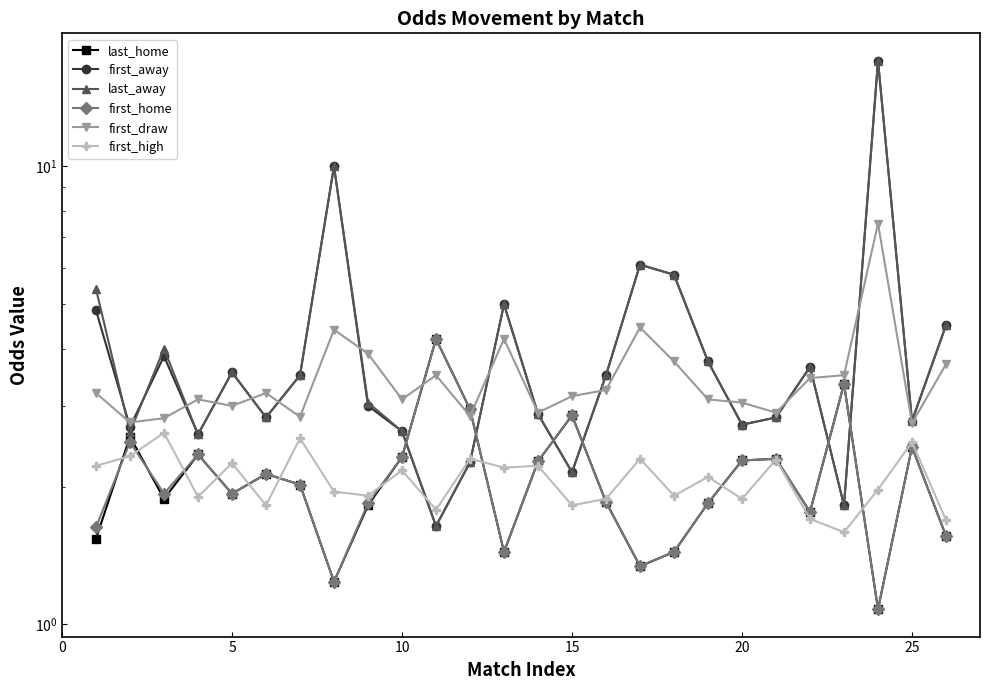

True or false: first_home has more than 0 points higher than both neighbors.

True